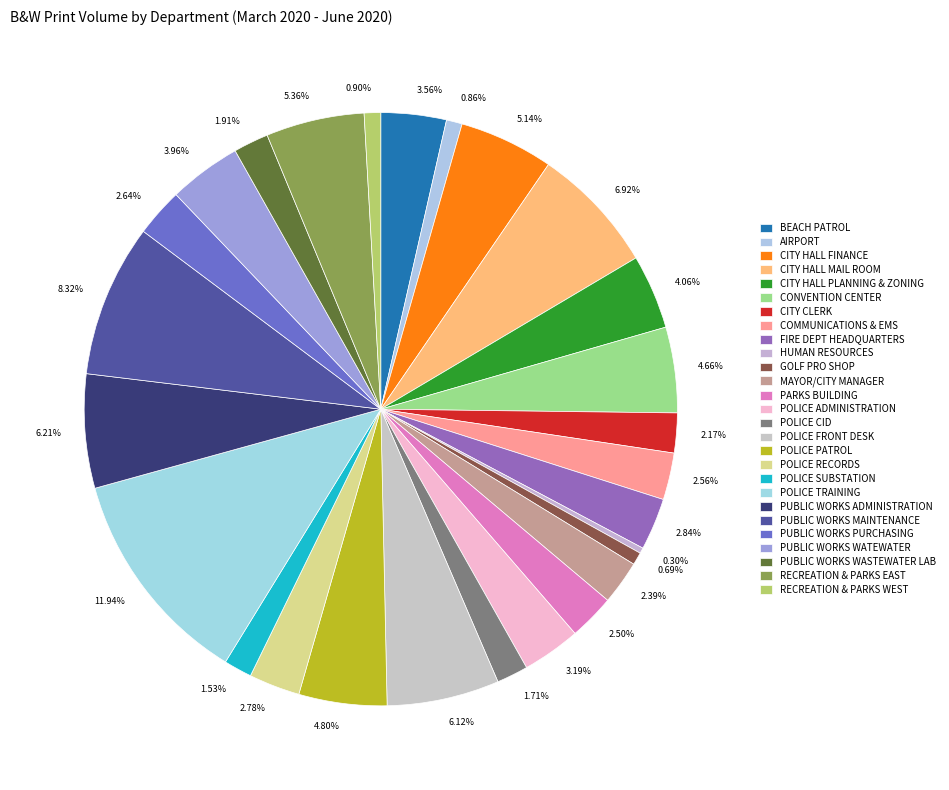

What portion of the pie excludes CITY HALL PLANNING & ZONING?

95.9%